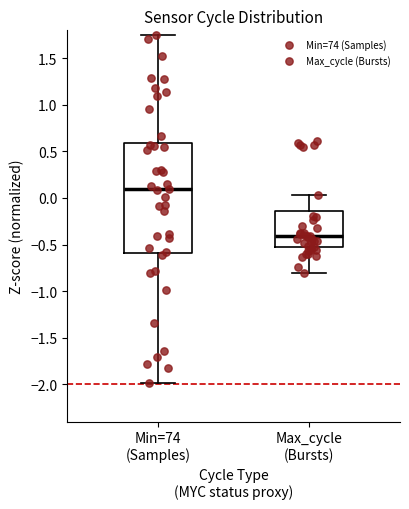

Which box is the tallest, from its lower edge to its upper edge?

Min=74 (Samples)